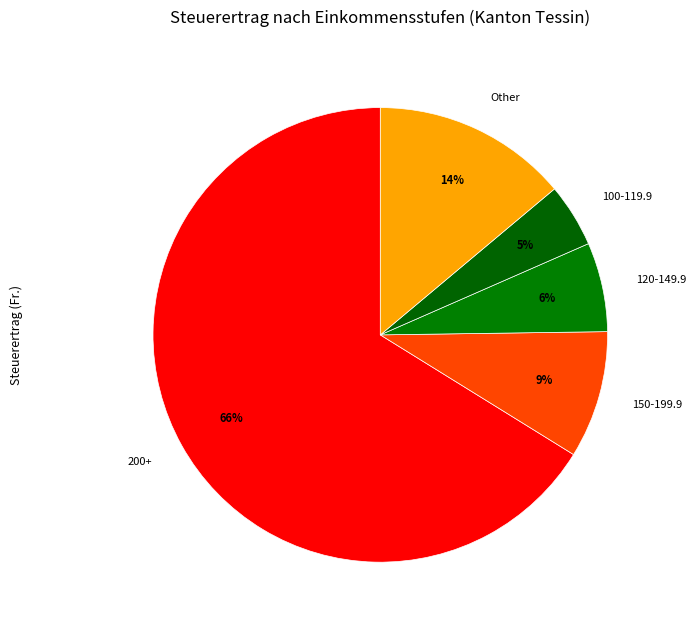

Does any single category account for the majority?

Yes